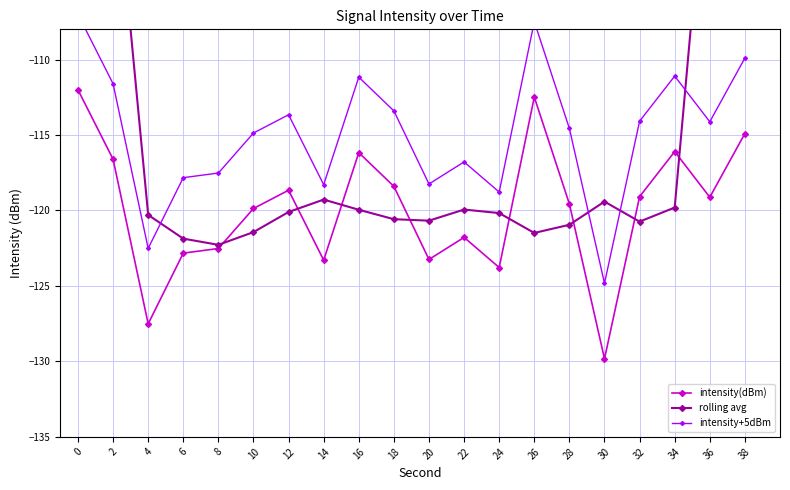

At which category does the chart reach its minimum across all series?

30